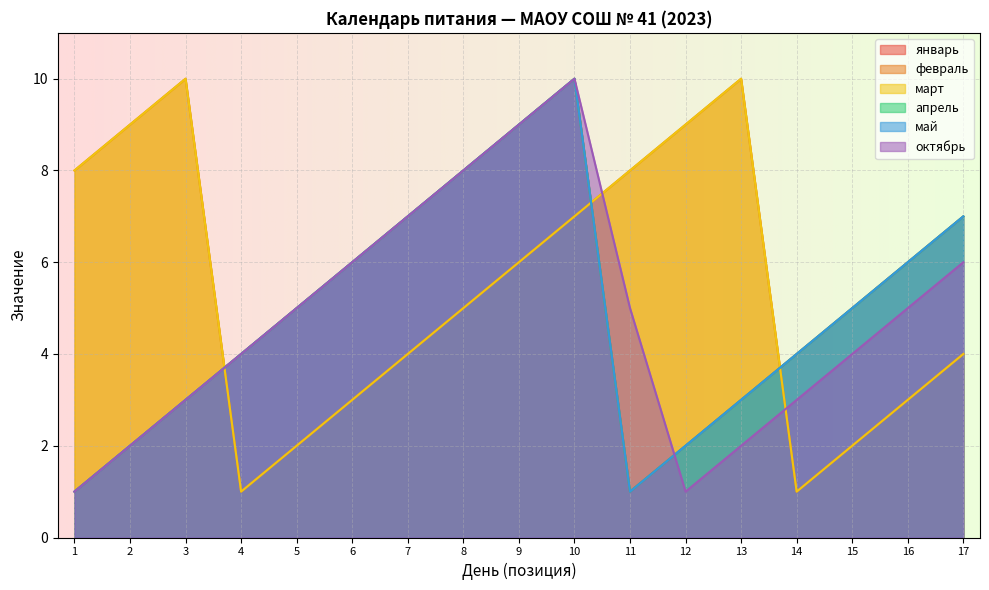

True or false: апрель has more than 0 points higher than both neighbors.

True